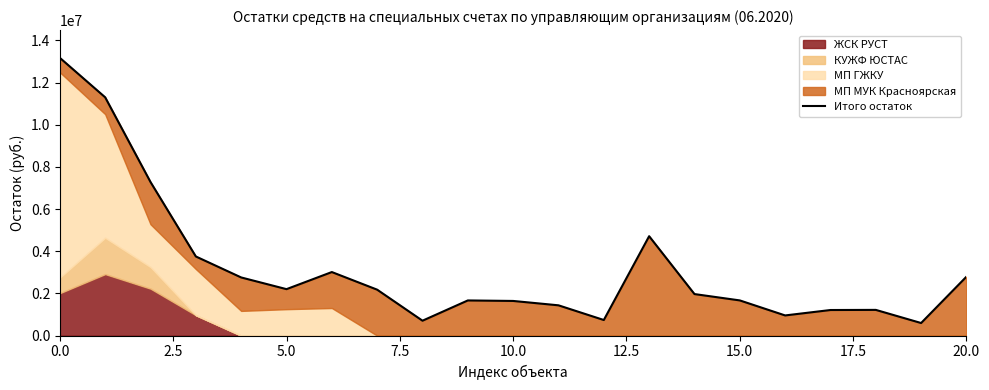

The chart shows a value of 1643744.7 at 10. True or false?

True